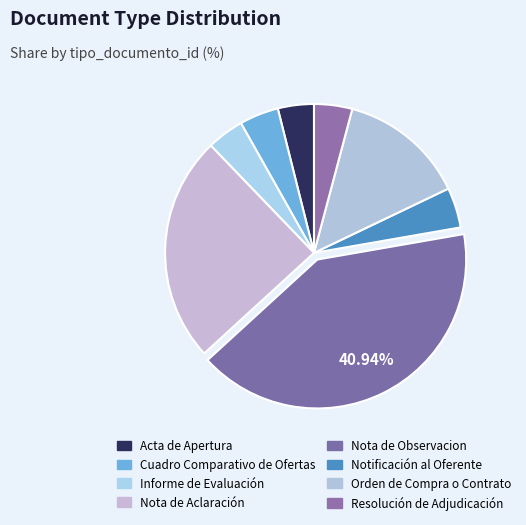

Count the number of slices in the pie.

8